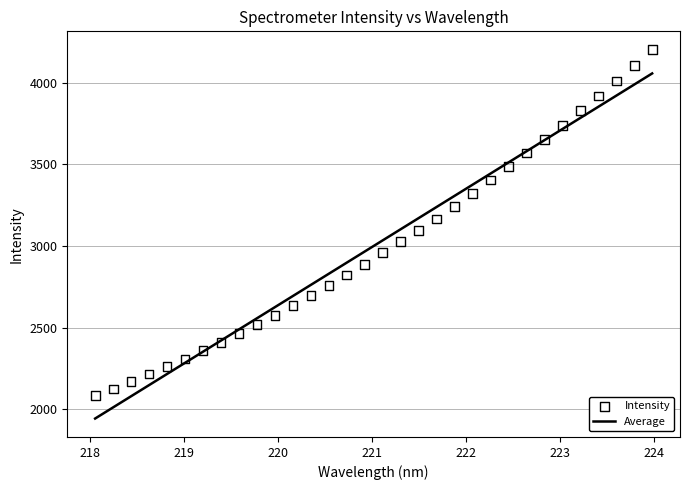

Which has a higher value, 221.6902 or 220.7354?

221.6902